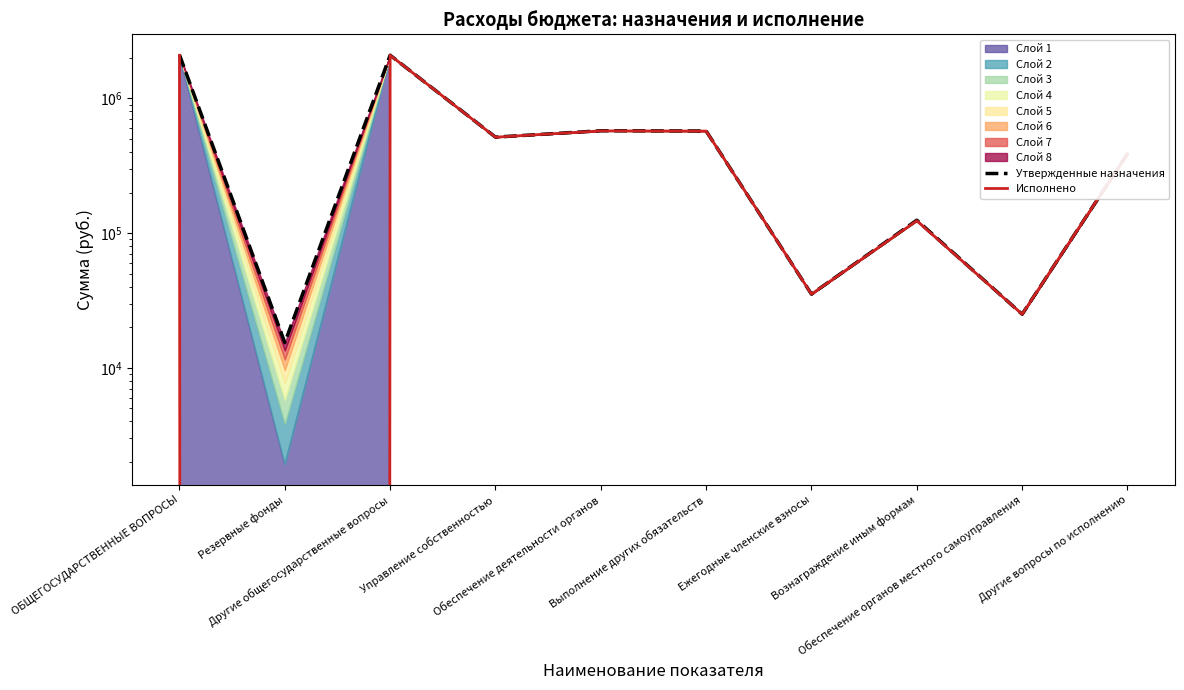

Which series has the largest total across all categories?

Утвержденные назначения